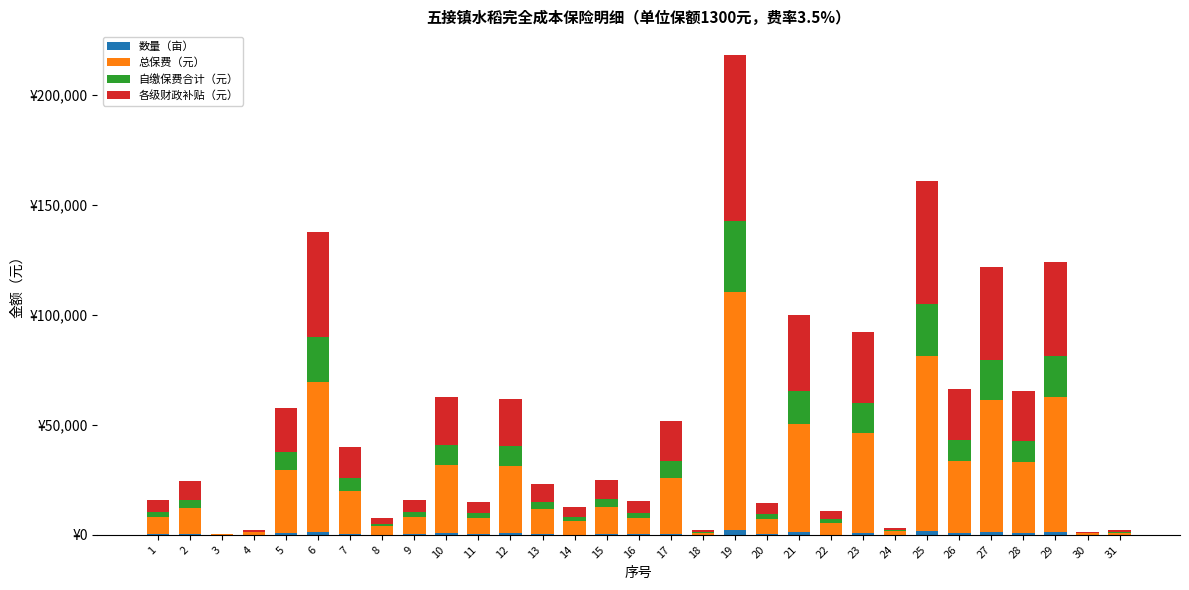

What is the difference between the second highest and second lowest values in the 各级财政补贴（元） series?

55109.4